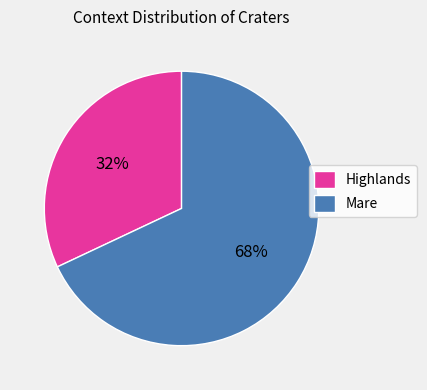

The Highlands slice represents 32% of the pie. True or false?

True